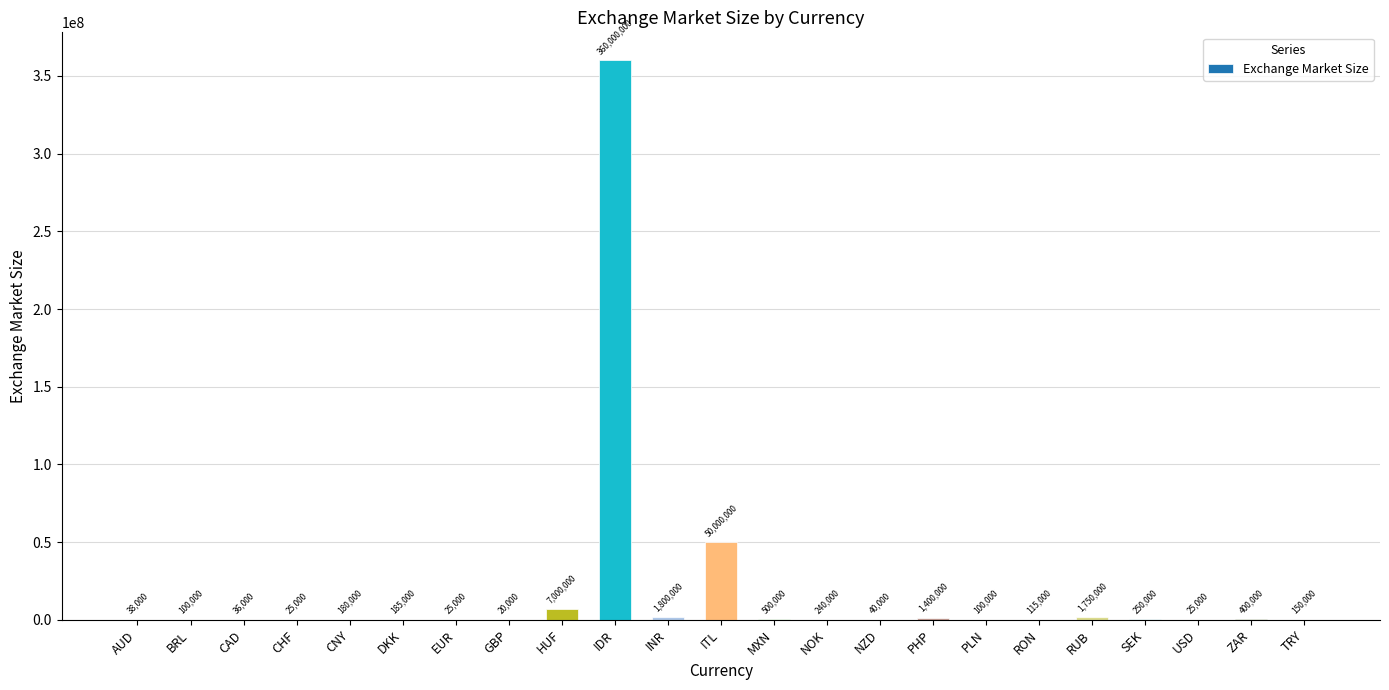

At which label is the value closest to 180010000?

ITL